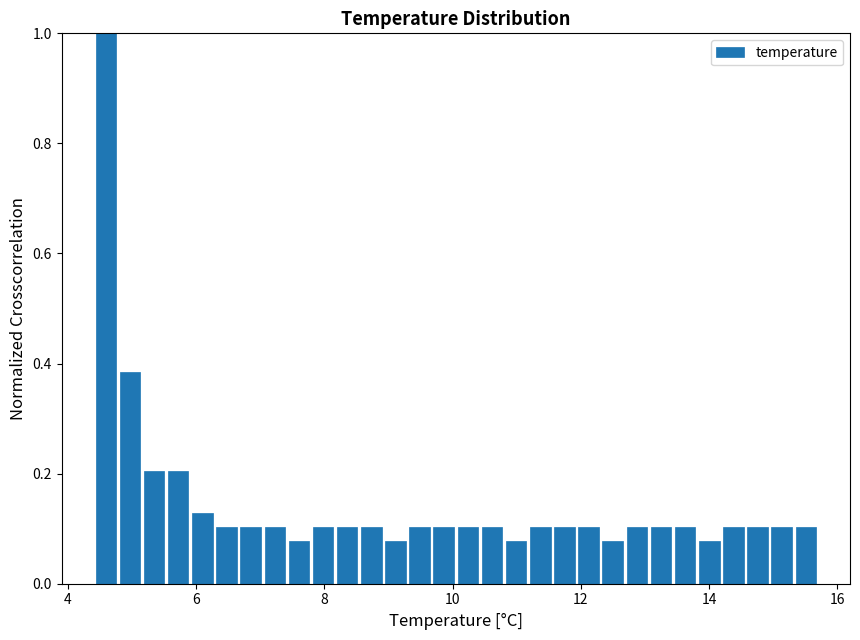

Around what value on the x-axis is the tallest bar? Give the approximate position of its centre, as read against the axis.

4.6